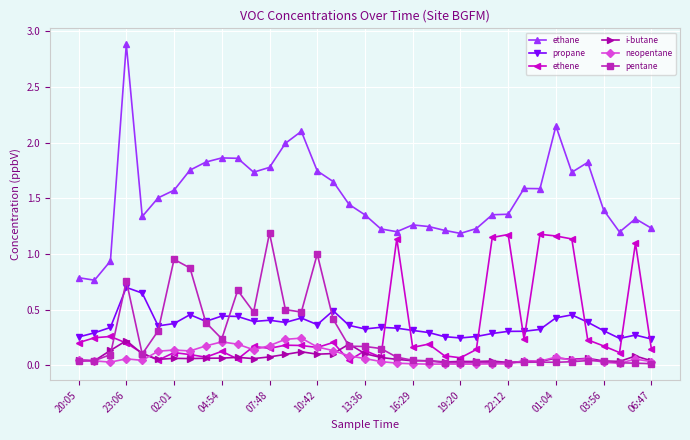

True or false: propane has more than 2 points higher than both neighbors.

True